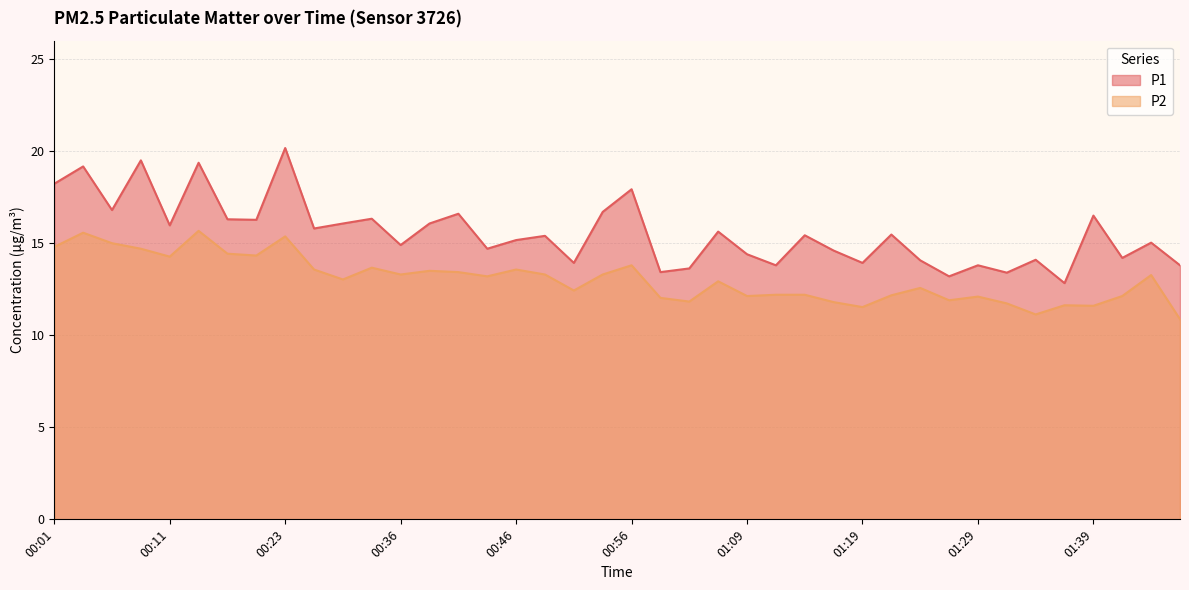

What are all the series names shown in the legend?

P1, P2